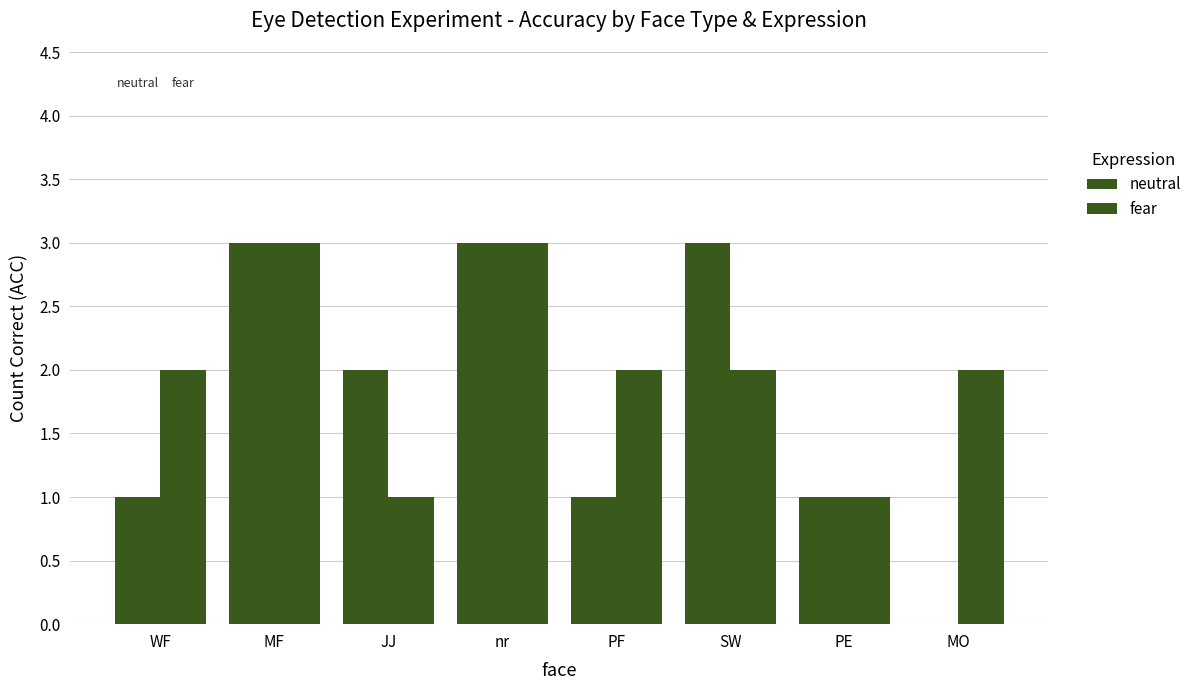

Which has a higher value, JJ or SW?

SW